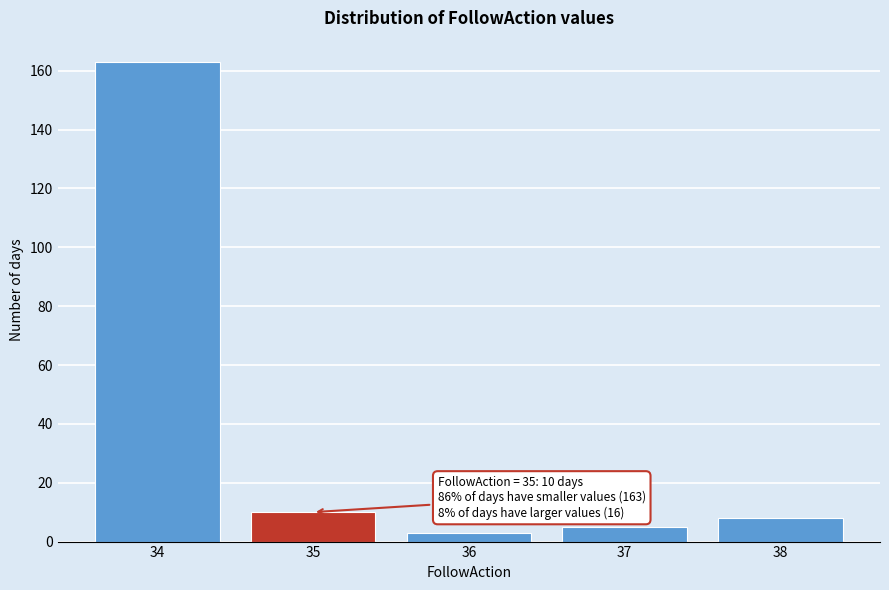

Over which range of the x-axis is the bar tallest?

33.5 to 34.5